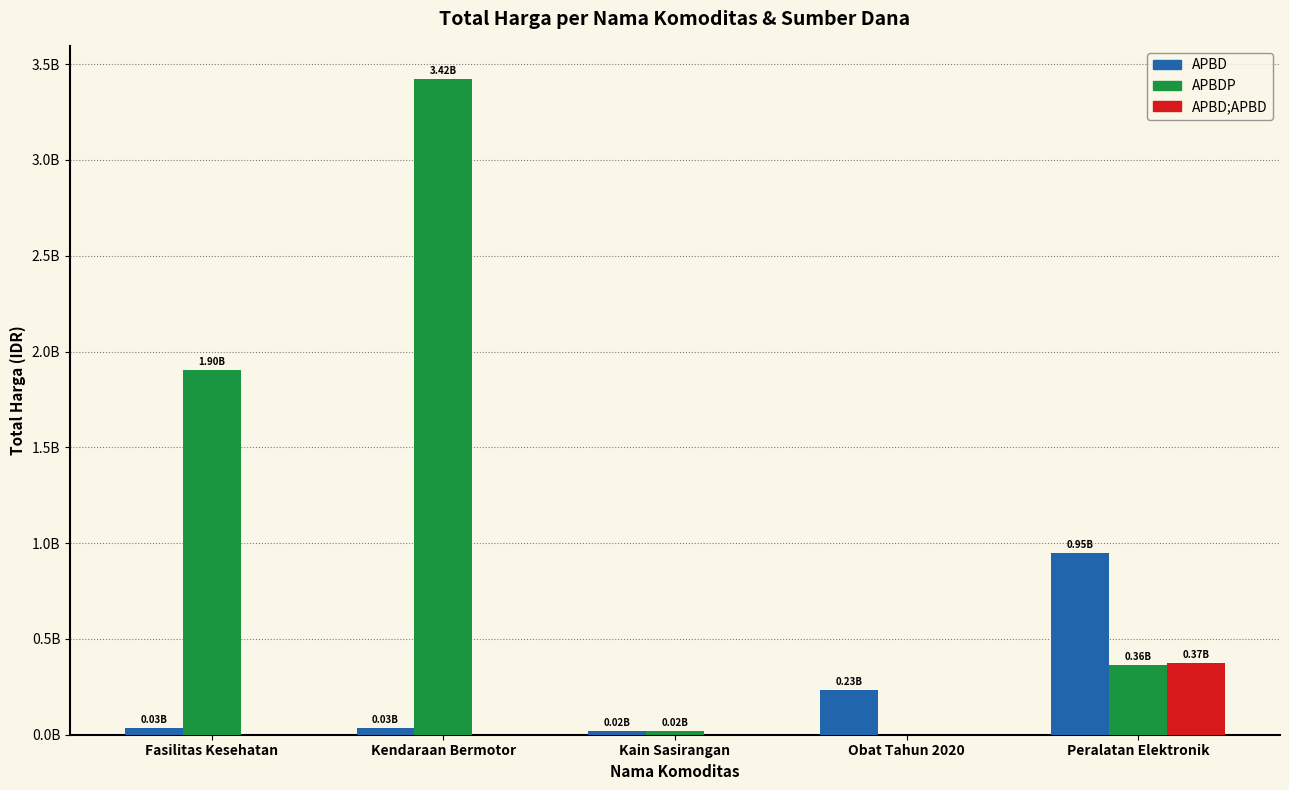

What is the approximate value of APBD at Fasilitas Kesehatan, to the nearest 10?

34577880